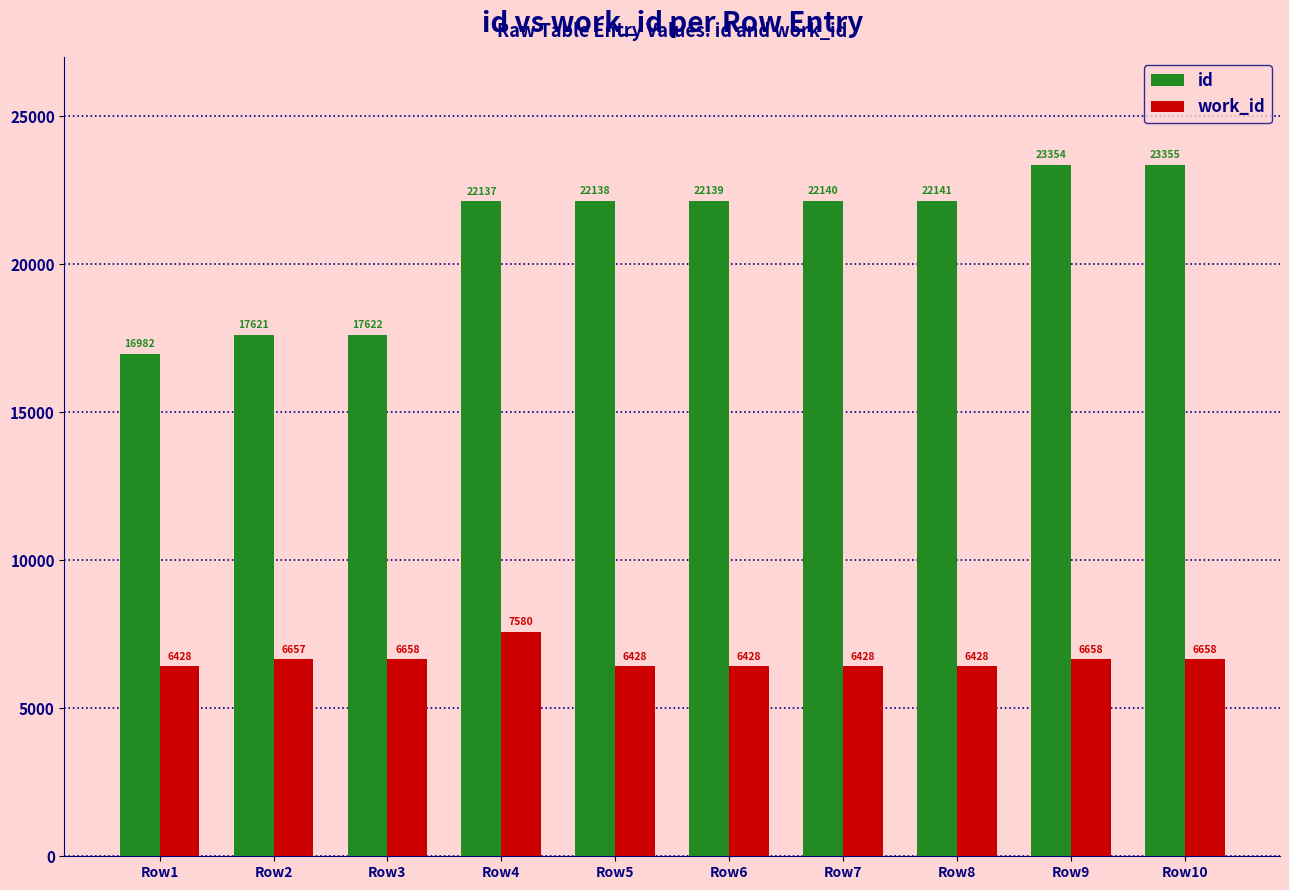

Which series has the largest range (max minus min)?

id